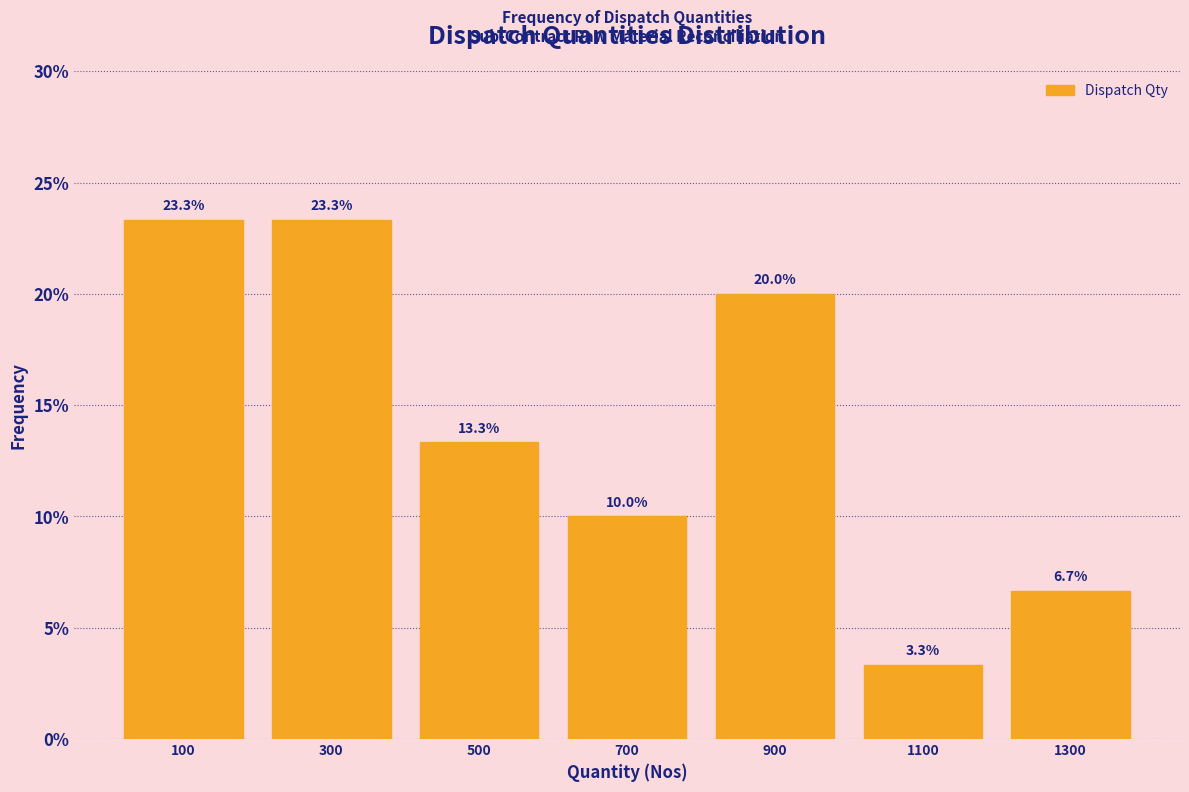

Reading left to right, list every bar in this chart as the range it spans on the x-axis followed by its height.

0 to 200: 23.3
200 to 400: 23.3
400 to 600: 13.3
600 to 800: 10.0
800 to 1000: 20.0
1000 to 1200: 3.3
1200 to 1400: 6.7